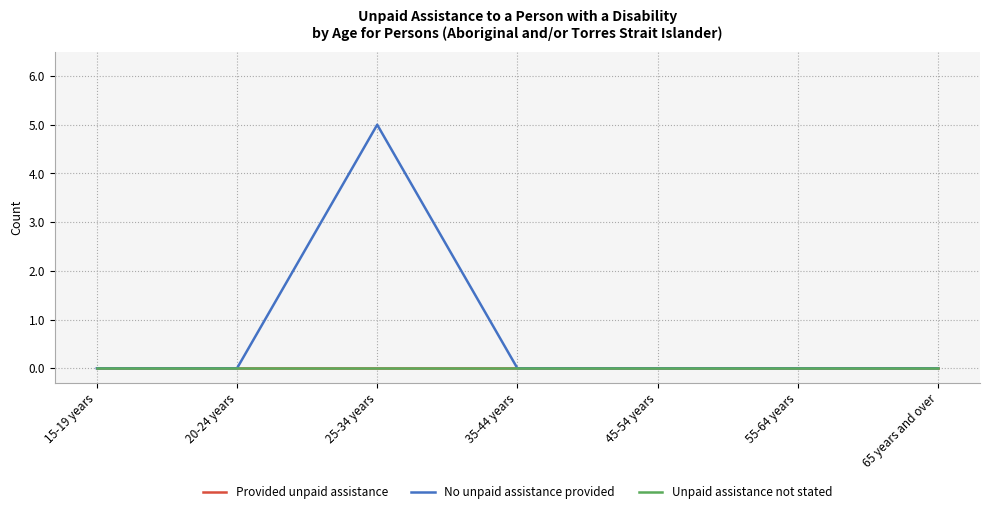

Is it true that No unpaid assistance provided equals 0 at 15-19 years?

True